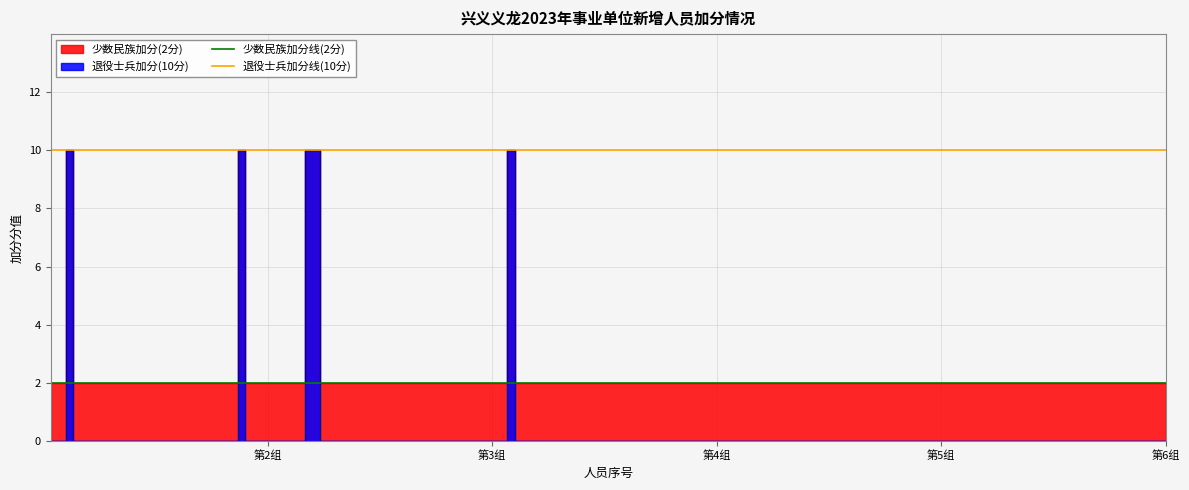

What is the sum of all 退役士兵加分线(10分) values?

20